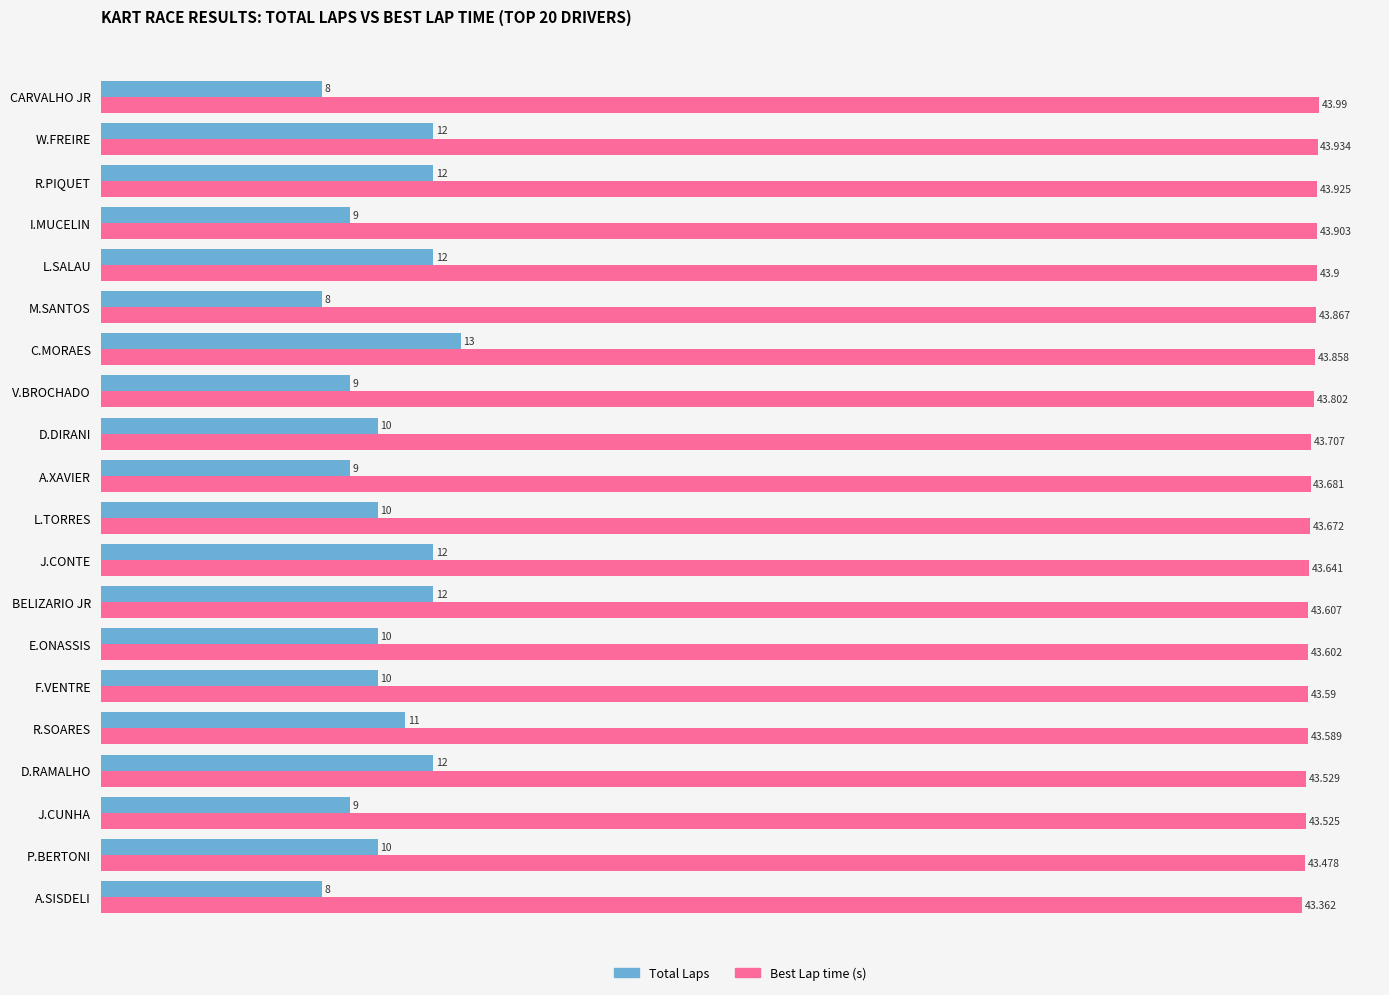

At which category is the sum across all series the highest?

C.MORAES